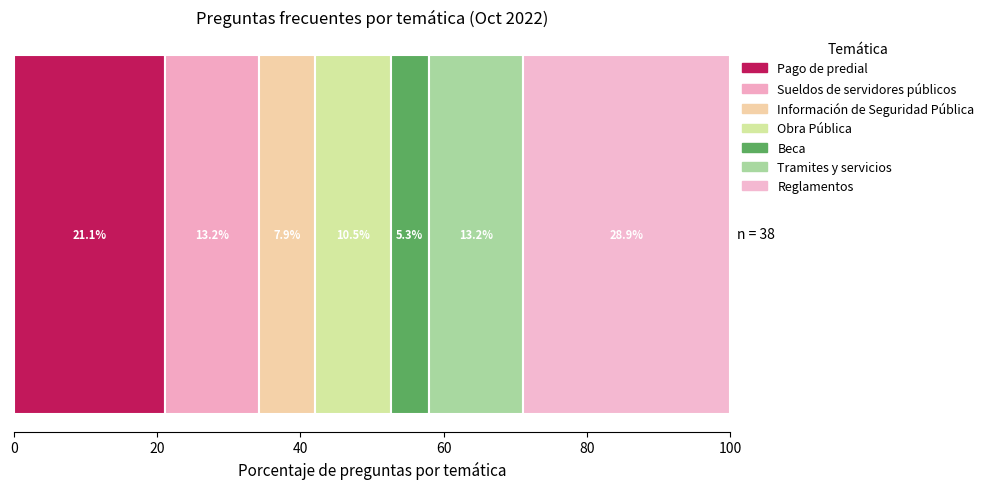

How many series are shown in this chart?

7